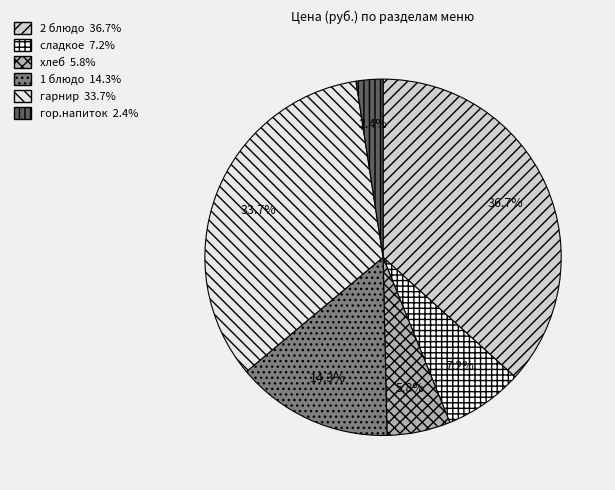

Combined, do гарнир and хлеб account for over 50%?

No